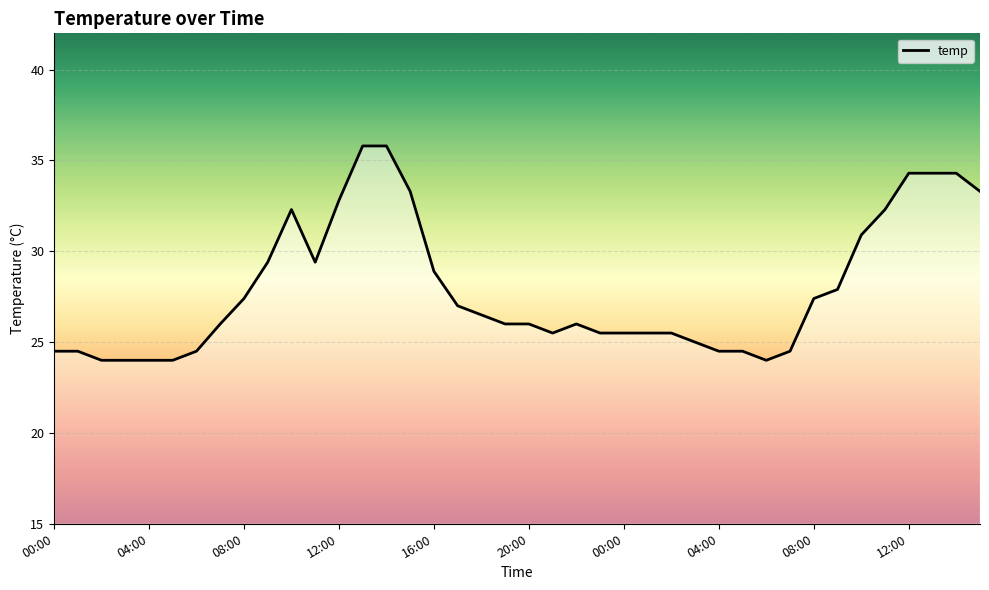

What is the minimum value shown in the chart?

24.0